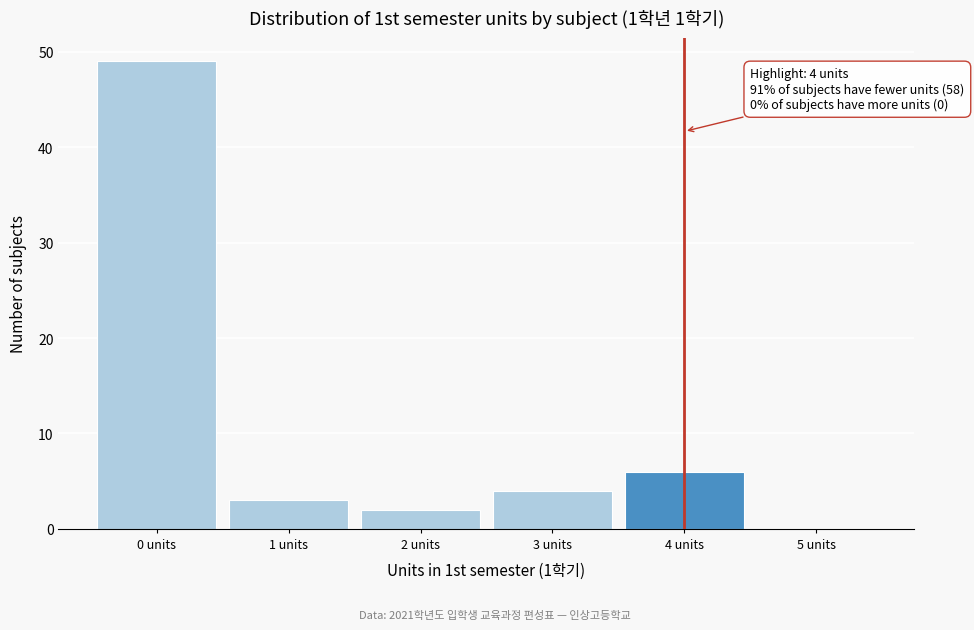

Which range on the x-axis has the tallest bar?

-0.5 to 0.5